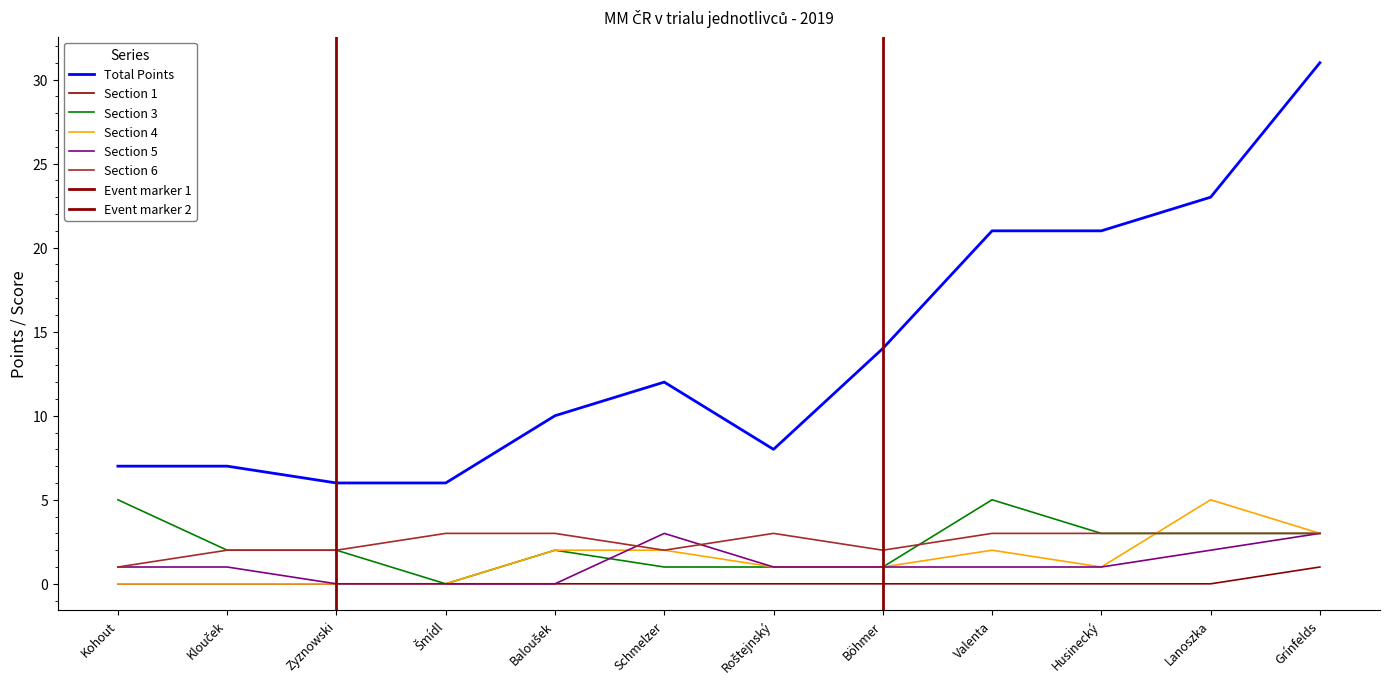

Which series has the widest spread of values?

Total Points